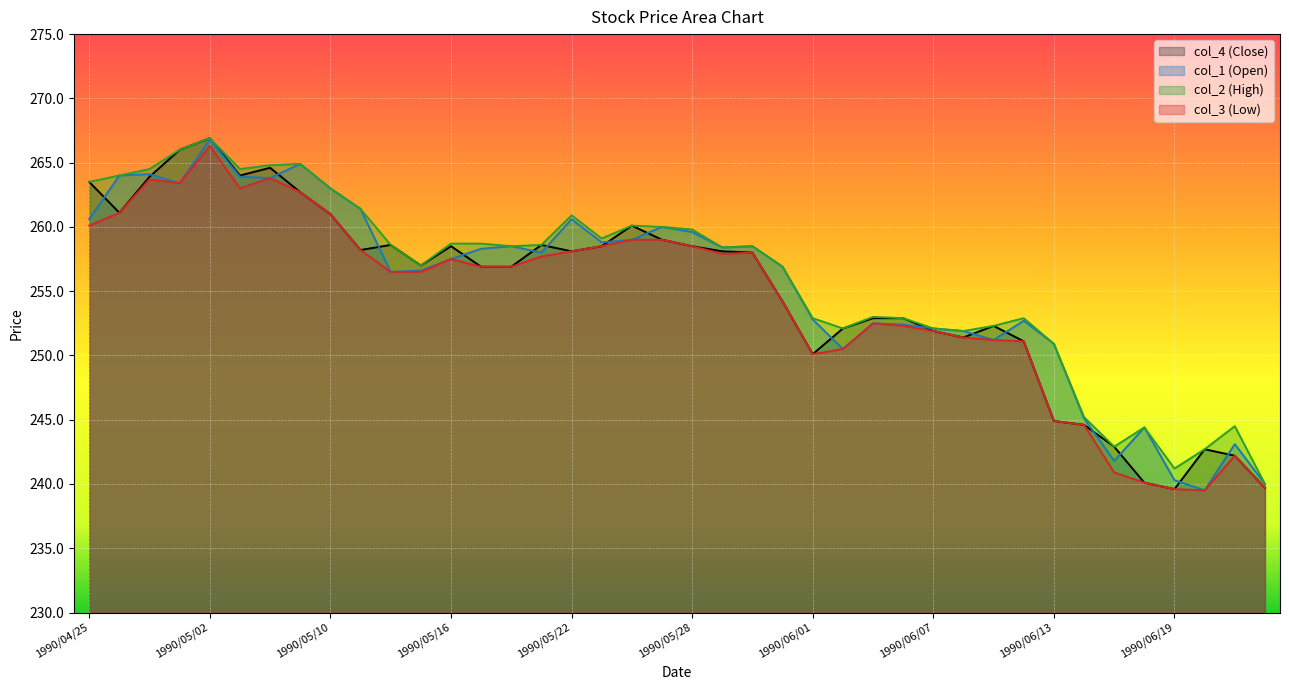

Which category has the lowest value in the col_4 (Close) series?

1990/06/19